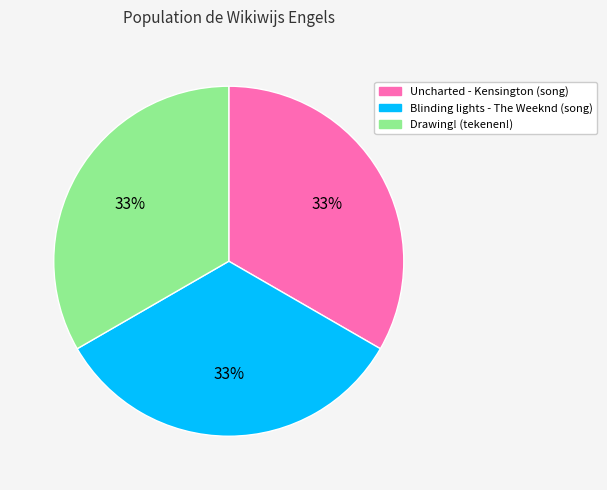

Do Blinding lights - The Weeknd (song) and Uncharted - Kensington (song) together represent more than half of the pie?

Yes